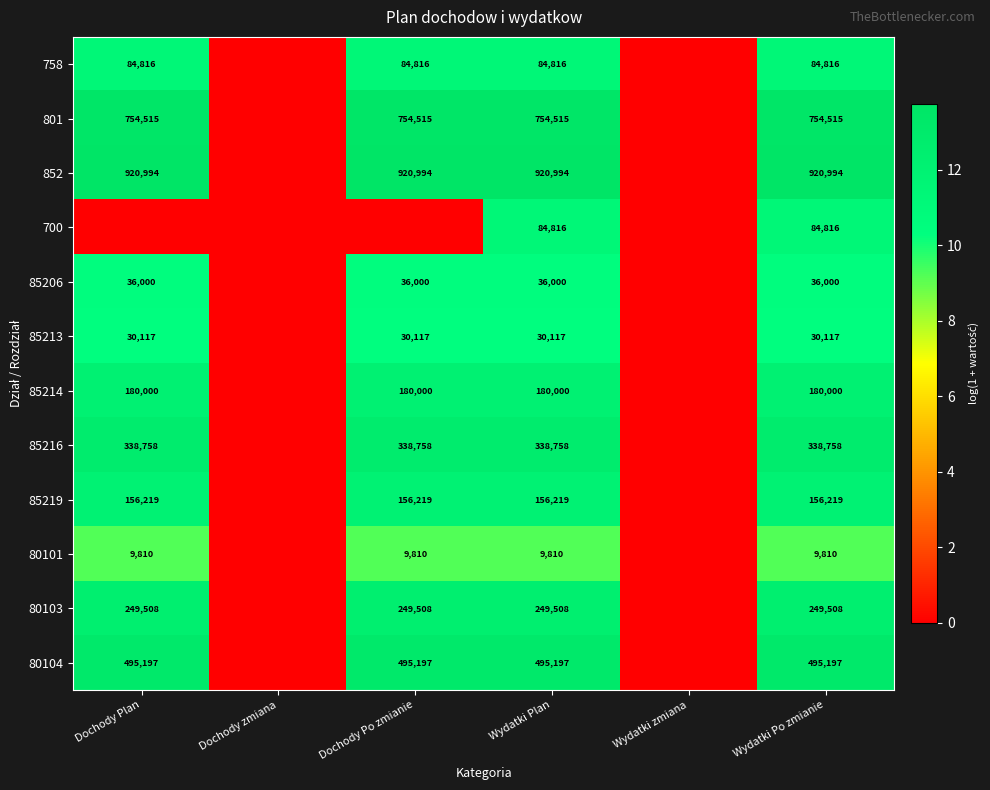

Is the value of 852 at Wydatki Plan greater than the value of 758 at Dochody Plan?

Yes